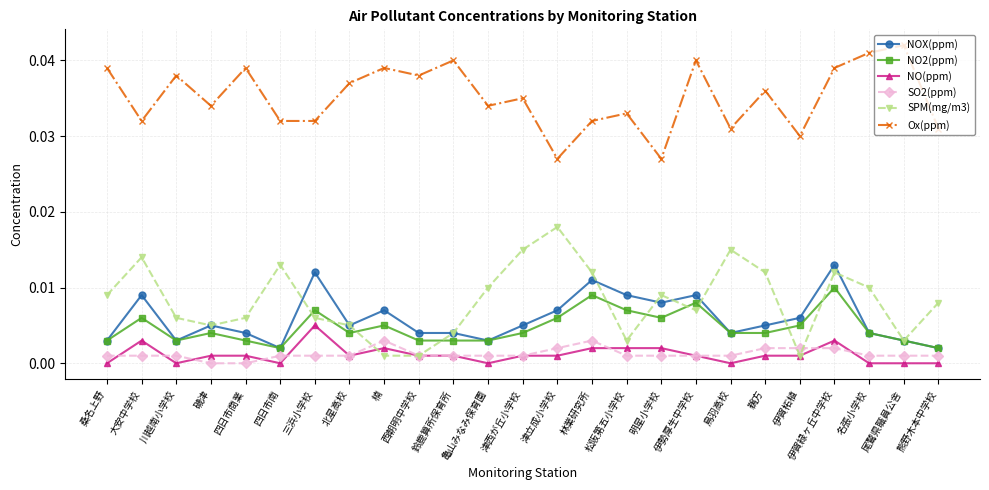

How many categories are shown in the chart?

25